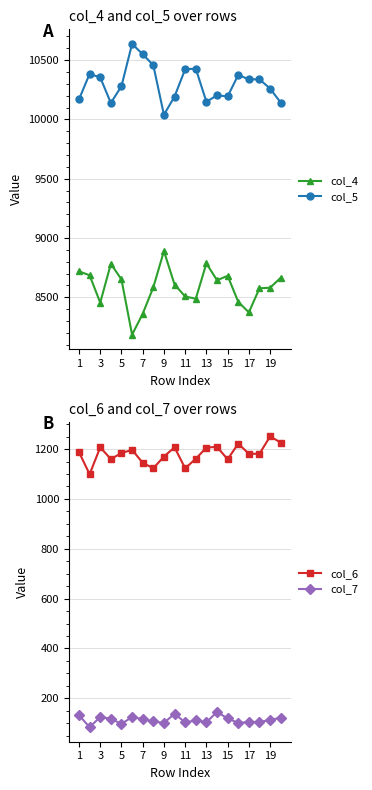

What is the minimum value for col_4?

8185